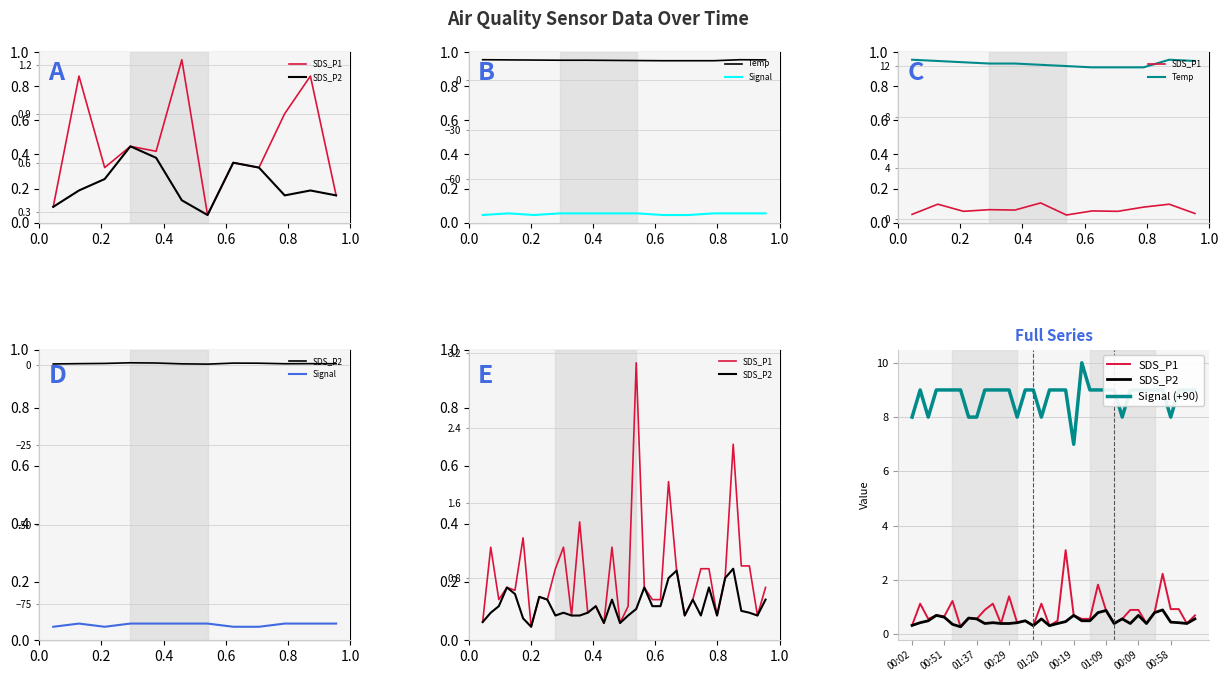

Reading left to right, what are all the values shown in this chart?

SDS_P1: 0.3	1.1	0.6	0.7	0.7	1.2	0.3	0.6	0.6	0.9	1.1	0.4	1.4	0.4	0.5	0.3	1.1	0.3	0.5	3.1	0.7	0.6	0.6	1.8	0.9	0.4	0.6	0.9	0.9	0.4	0.8	2.2	0.9	0.9	0.4	0.7
SDS_P2: 0.3	0.4	0.5	0.7	0.6	0.4	0.3	0.6	0.6	0.4	0.4	0.4	0.4	0.4	0.5	0.3	0.6	0.3	0.4	0.5	0.7	0.5	0.5	0.8	0.9	0.4	0.6	0.4	0.7	0.4	0.8	0.9	0.5	0.4	0.4	0.6
Signal: 8.0	9.0	8.0	9.0	9.0	9.0	9.0	8.0	8.0	9.0	9.0	9.0	9.0	8.0	9.0	9.0	8.0	9.0	9.0	9.0	7.0	10.0	9.0	9.0	9.0	9.0	8.0	9.0	9.0	9.0	9.0	9.0	8.0	9.0	9.0	9.0